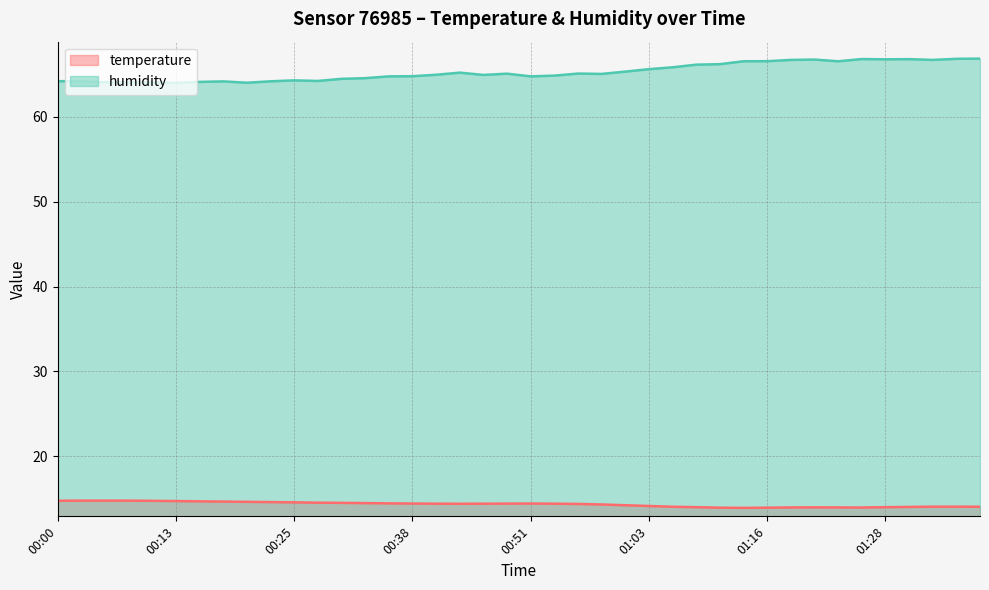

What is the sum of all humidity values?

2611.3